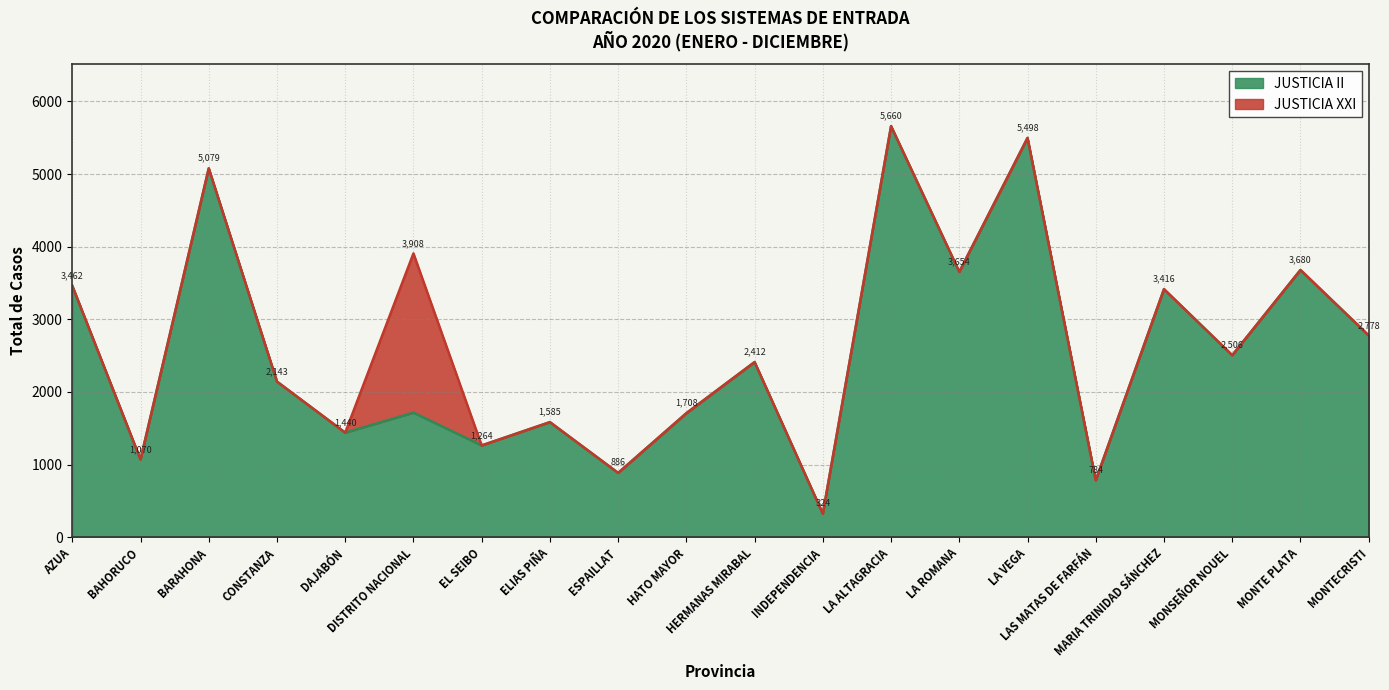

What is the difference between the maximum and minimum values?

5336